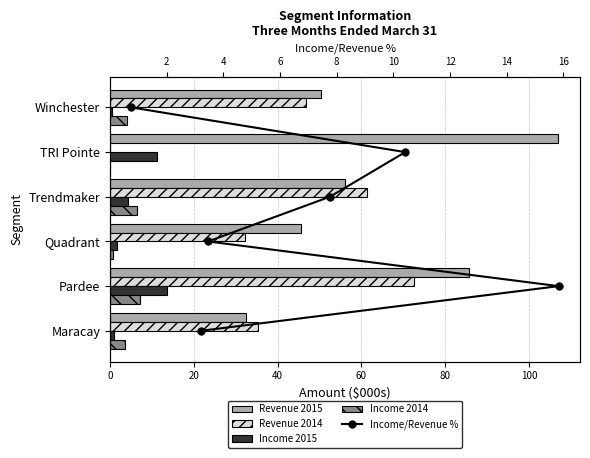

What are all the series names shown in the legend?

Revenue 2015, Revenue 2014, Income 2015, Income 2014, Income/Revenue %